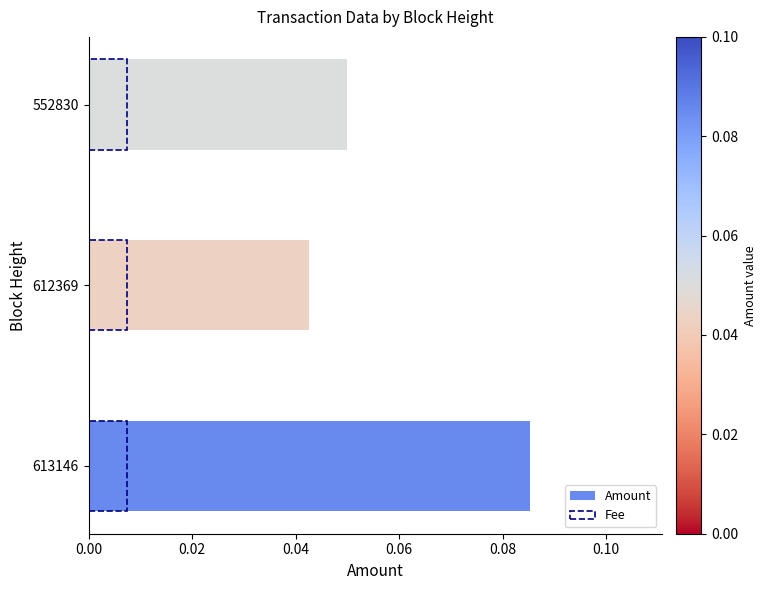

Rank the series at 0.04 from highest to lowest value.

Fee, Amount